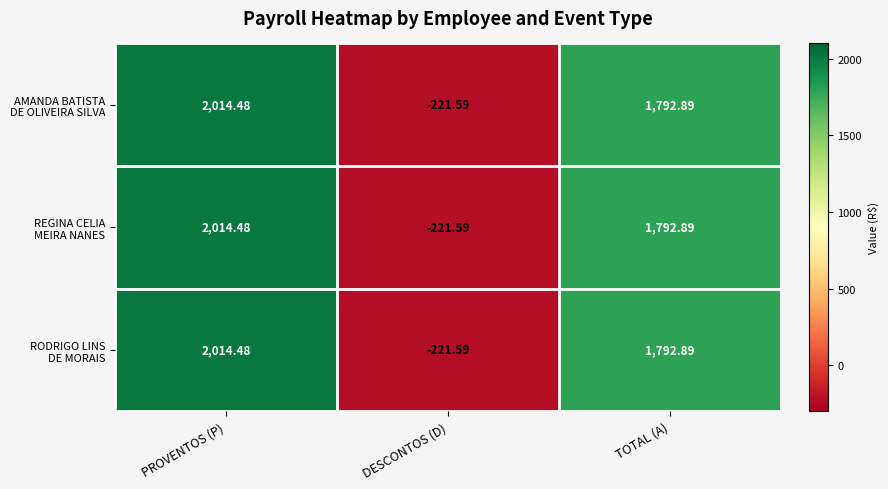

At which category is the sum across all series the highest?

PROVENTOS (P)